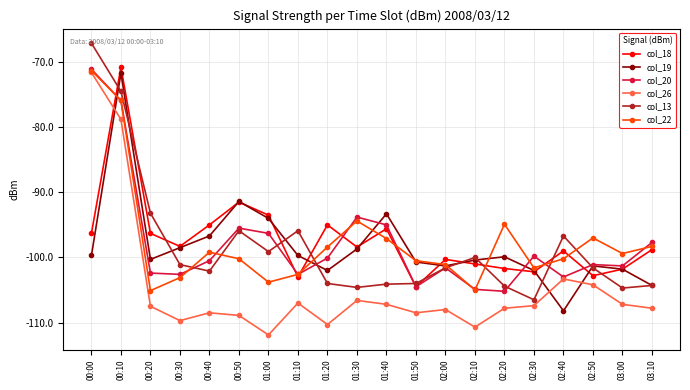

What is the maximum value for col_22?

-71.3